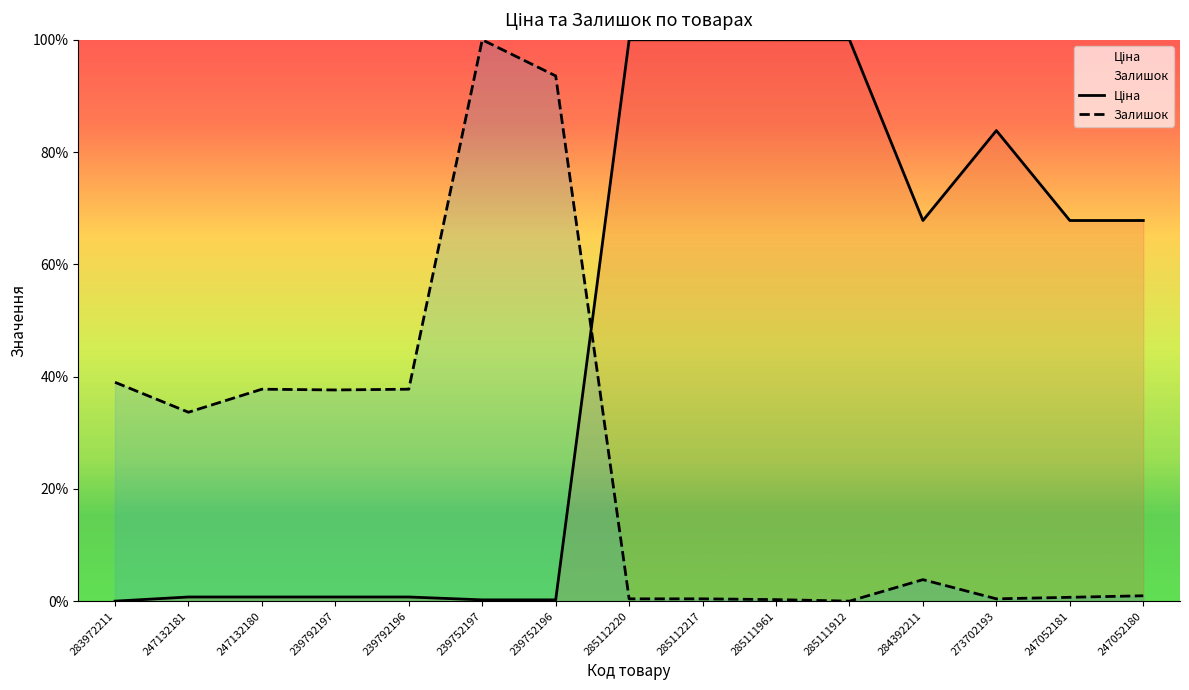

How many lines are shown in the chart?

2